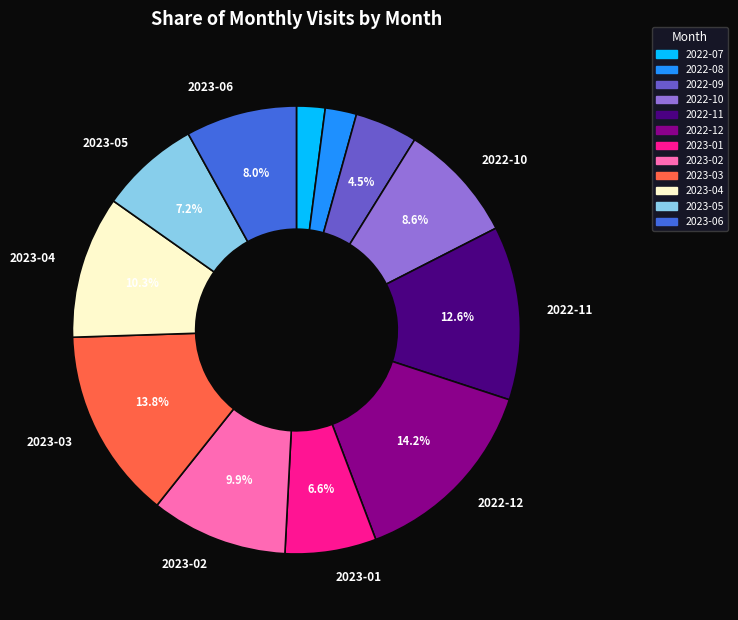

To the nearest percent, what portion does 2023-04 represent?

10%